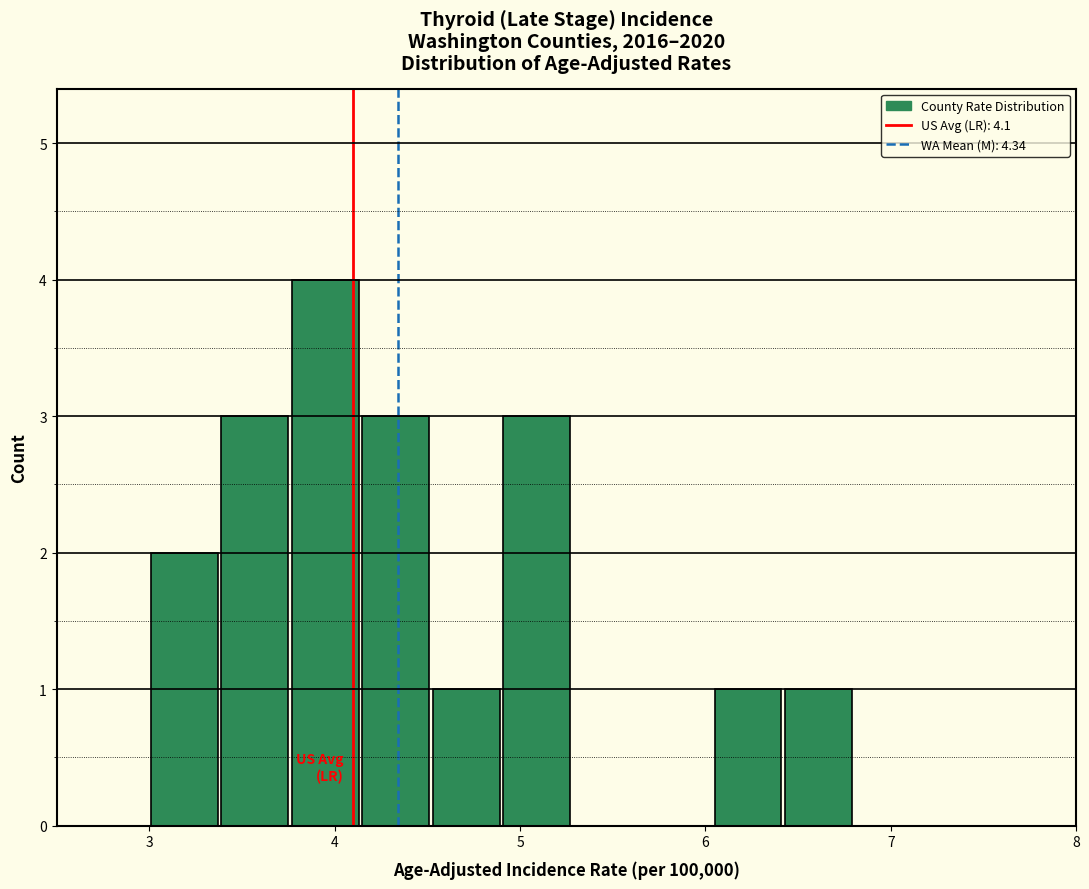

Read against the x-axis, roughly where is the centre of the tallest bar?

4.0